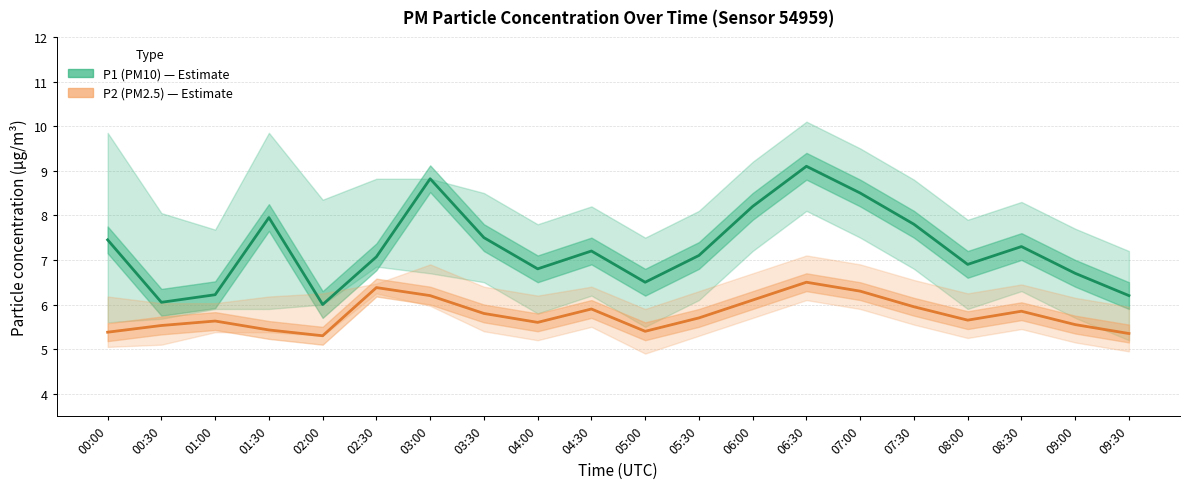

What is the sum of the P1 (PM10) values at 08:30 and 06:30?

16.4